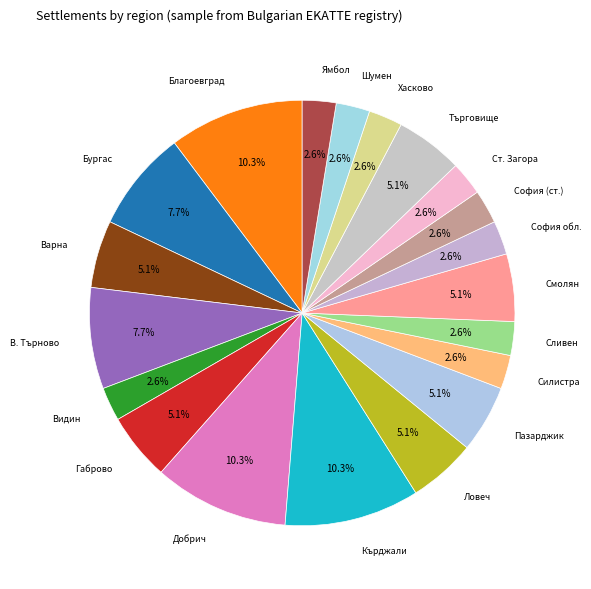

Is there a majority slice in this chart?

No